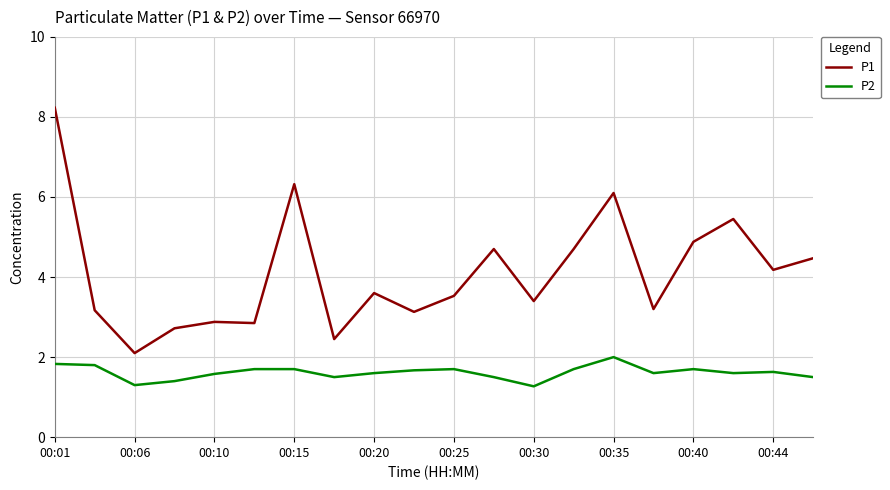

True or false: P2 and P1 cross at least once.

False